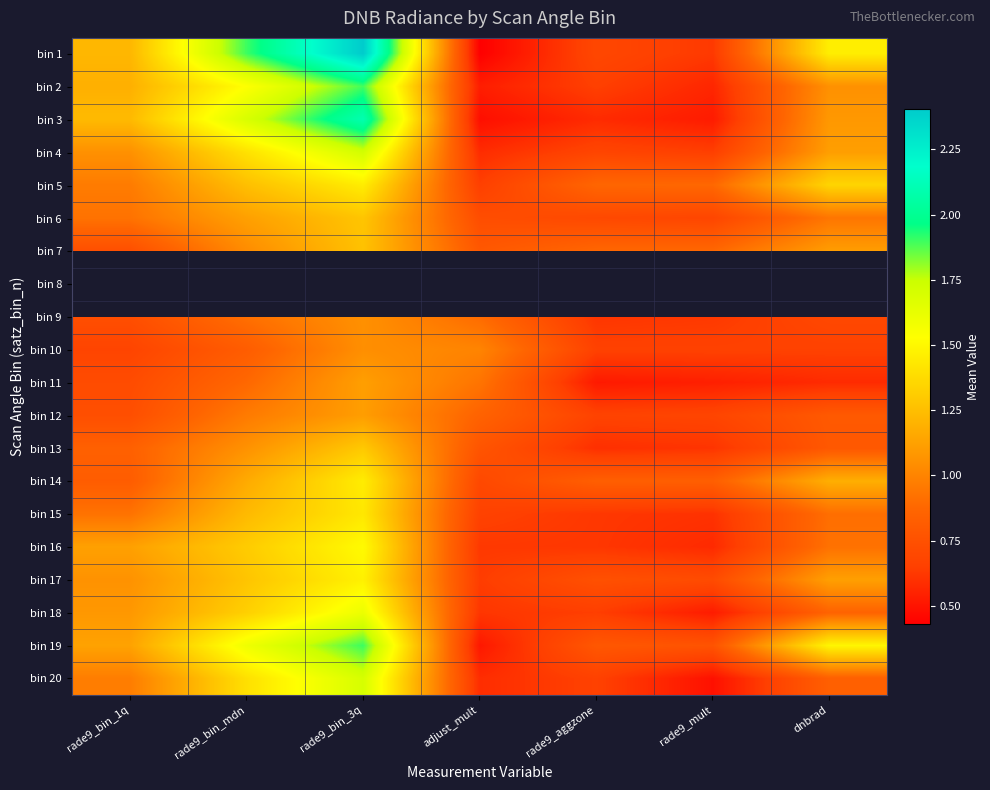

How many series are shown in this chart?

20